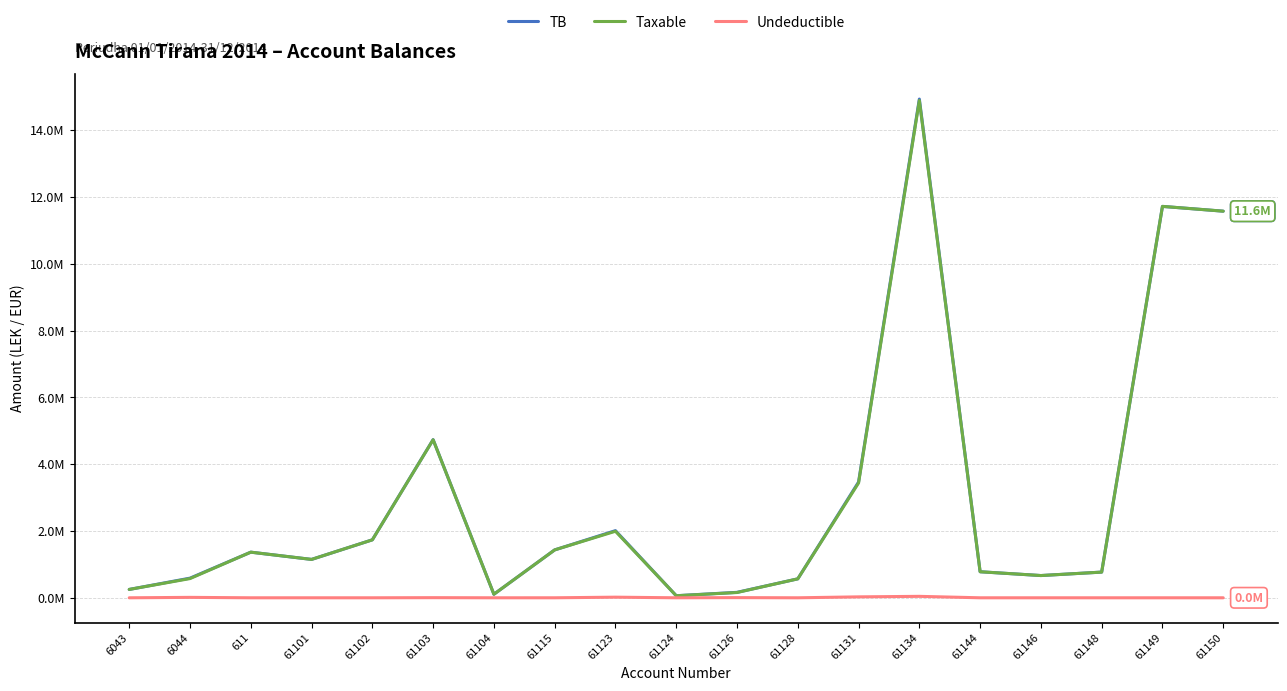

Is the value of Undeductible at 61115 greater than the value of TB at 61149?

No